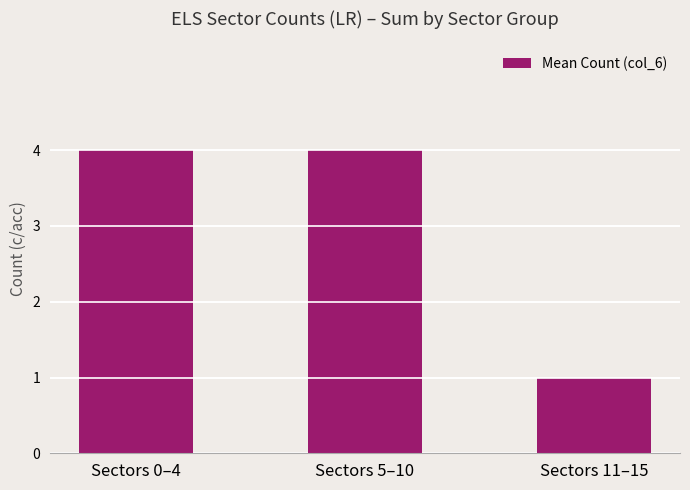

Reading right to left, what are all the values shown in this chart?

Sectors 11–15=1	Sectors 5–10=4	Sectors 0–4=4